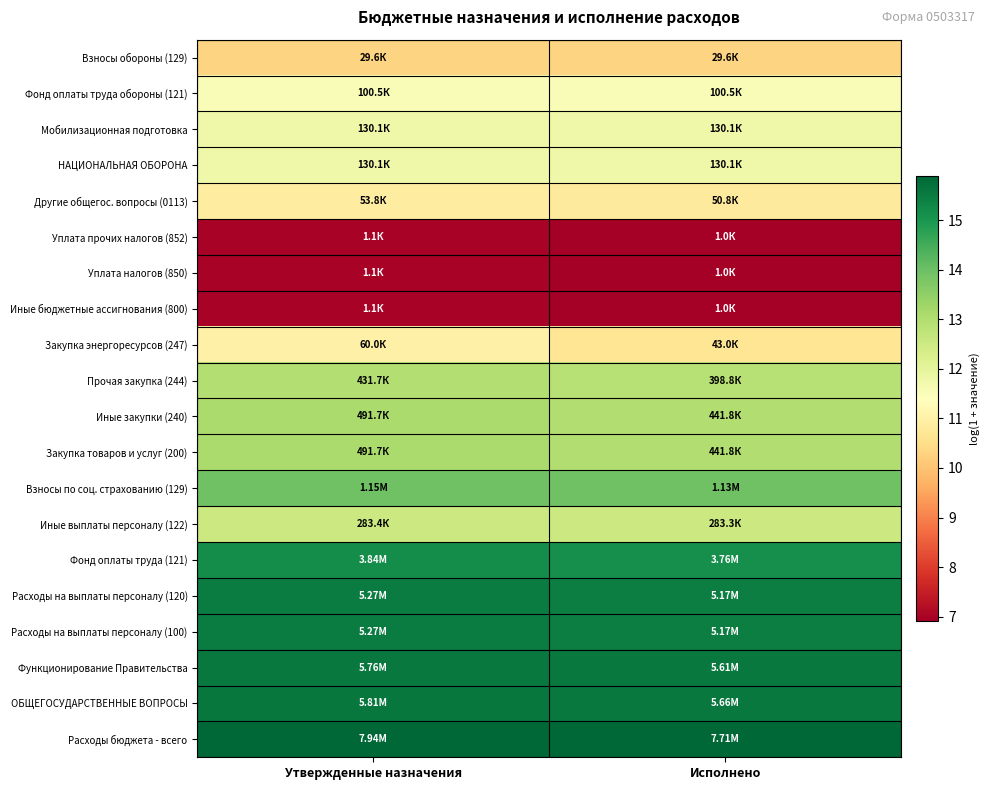

Which category has the lowest value across all series?

Исполнено